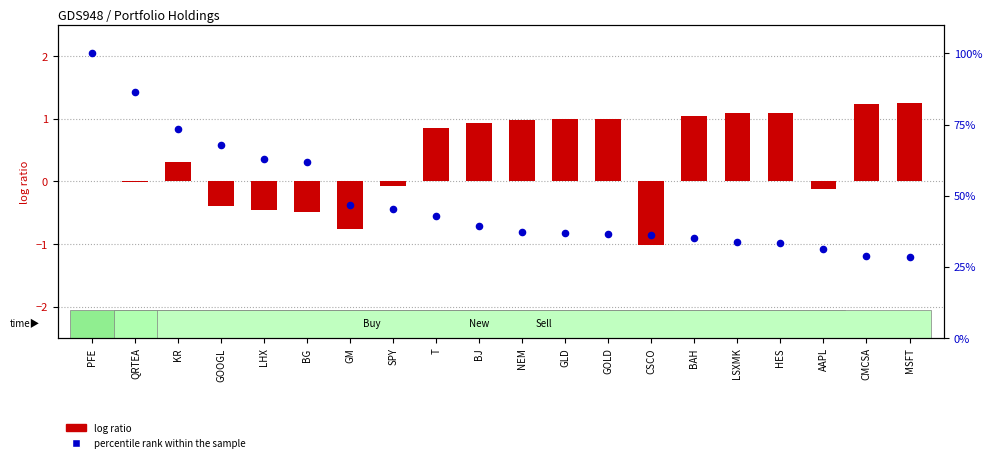

At which category is the sum across all series the highest?

PFE